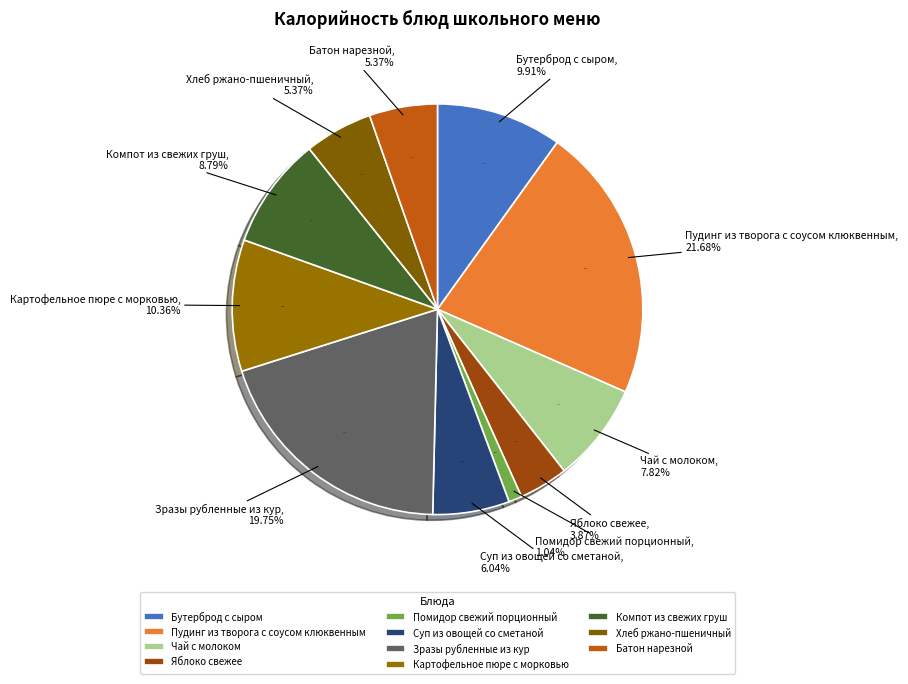

The Помидор свежий порционный slice represents 11% of the pie. True or false?

False